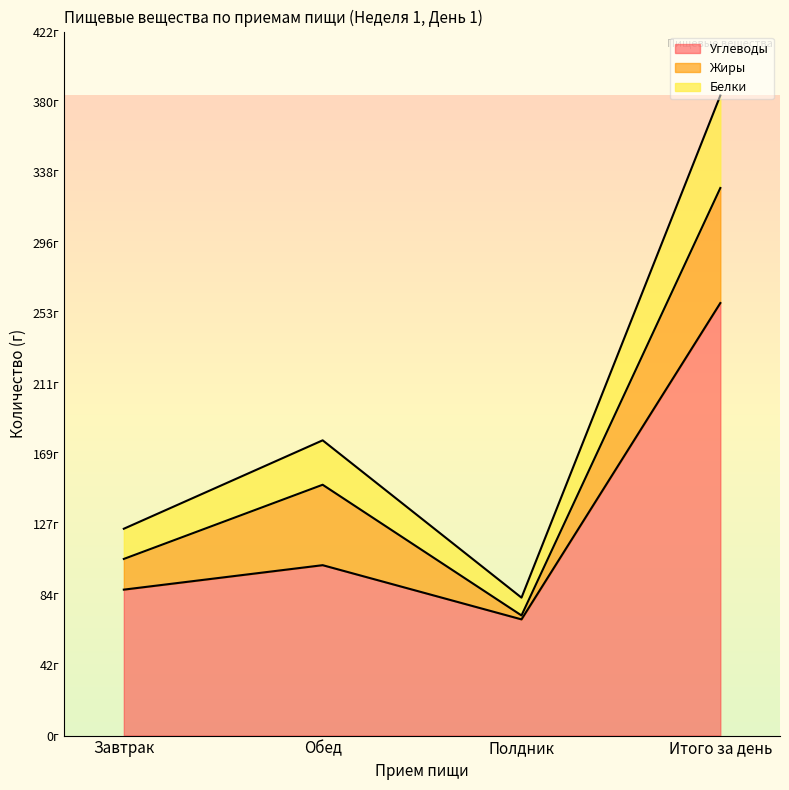

The Углеводы series shows 87.5 at Завтрак. True or false?

True